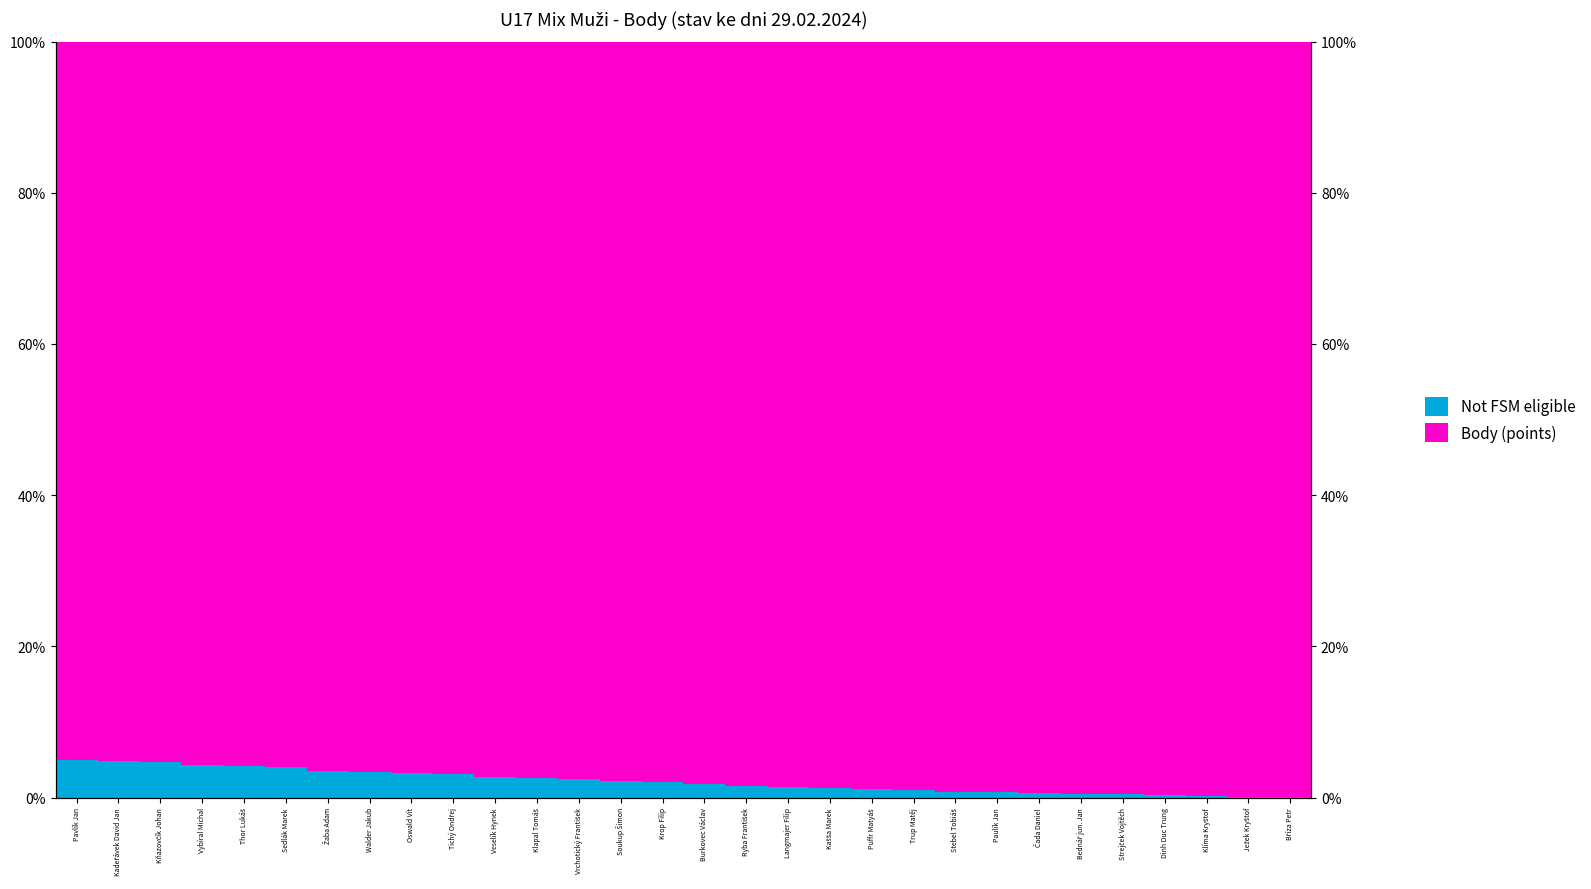

What is the sum of the Not FSM eligible values at Krop Filip and Stebel Tobiáš?

2.8